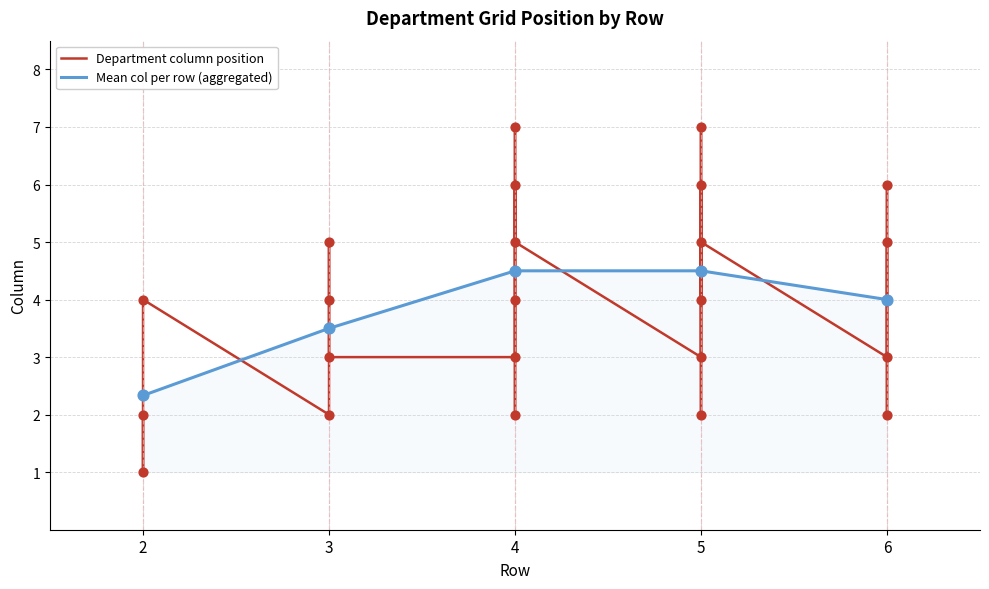

What is the ratio of the value at 6 to the value at 4?

3.0